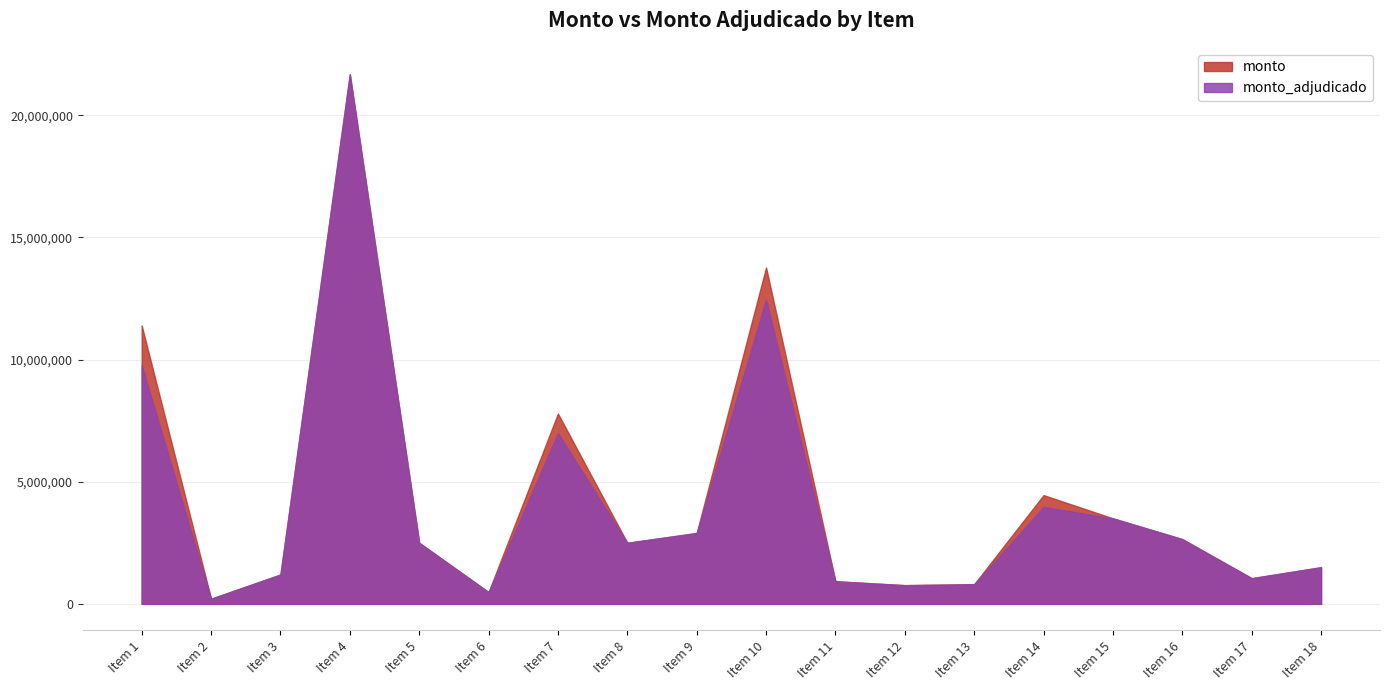

What is the sum of the monto_adjudicado values at Item 12 and Item 13?

1569000